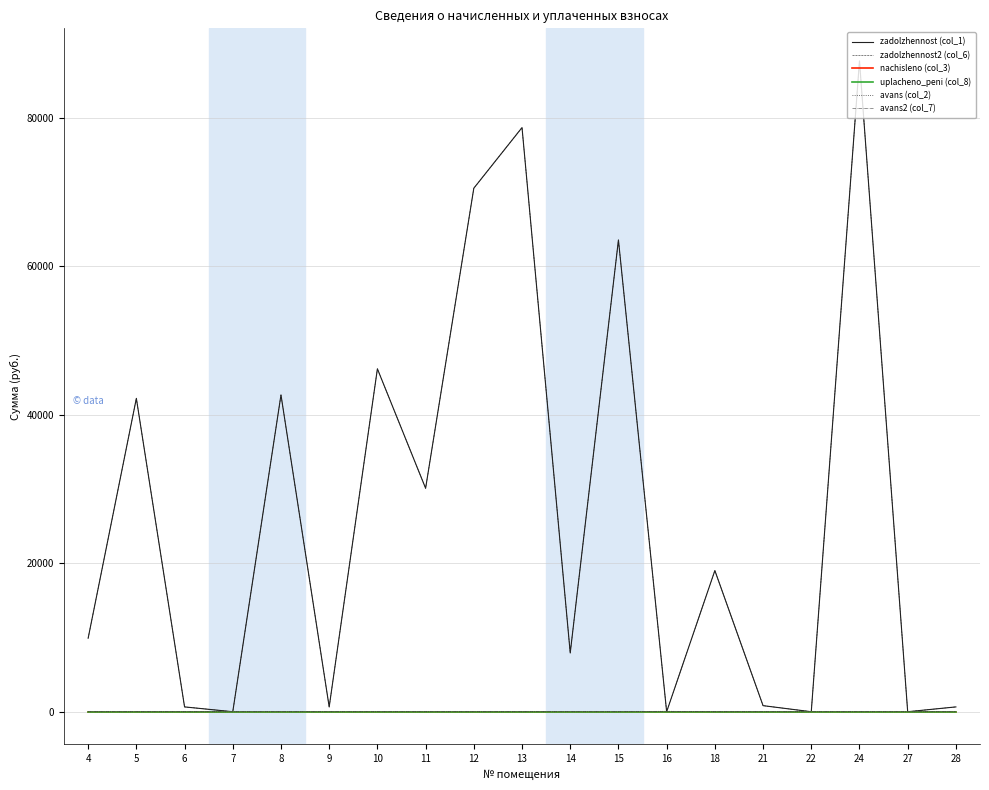

Is this an area chart (filled region under the line)?

No